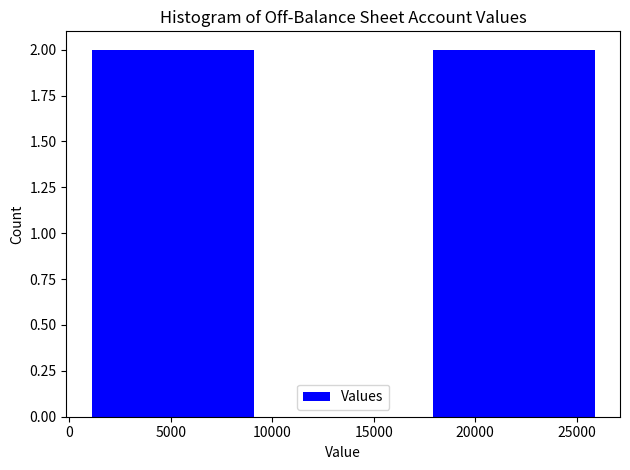

What is the height of the bar covering 1000 to 9500 on the x-axis? Neither the bar edges nor the heights are printed on the chart, so give them approximately, as read against the axes.

2